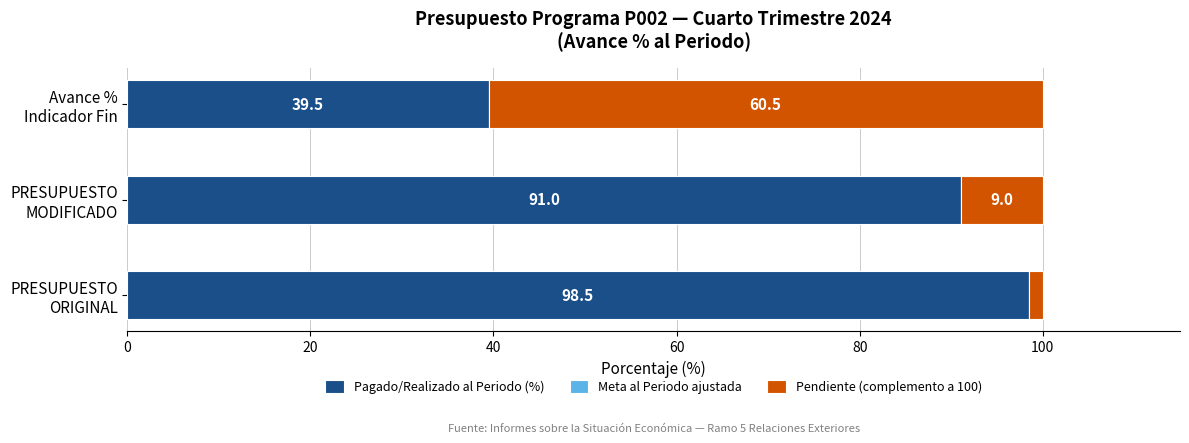

What is the lowest value of the Pagado/Realizado al Periodo (%) series?

39.5